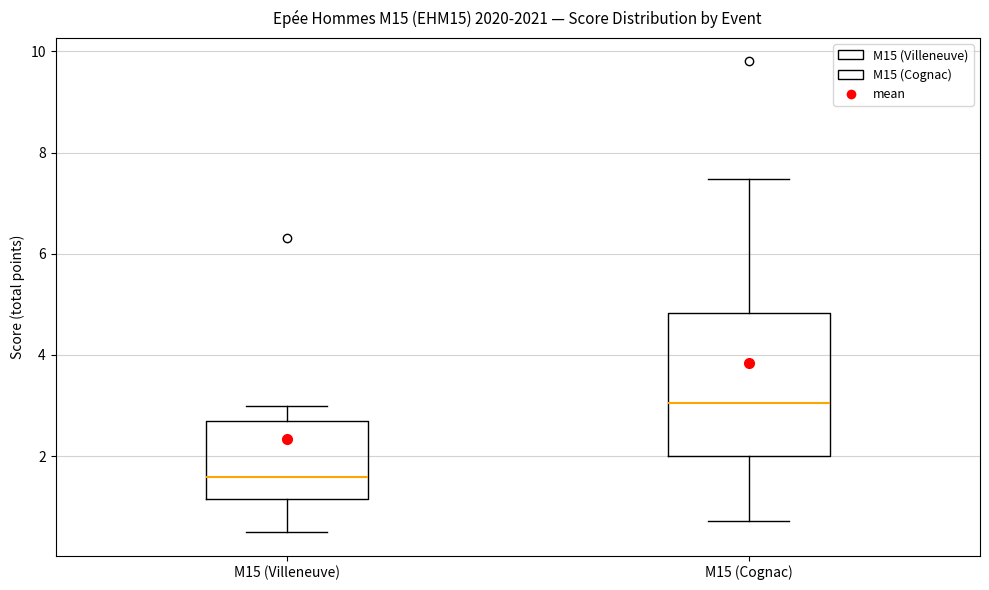

Which box has the highest median line?

M15 (Cognac)